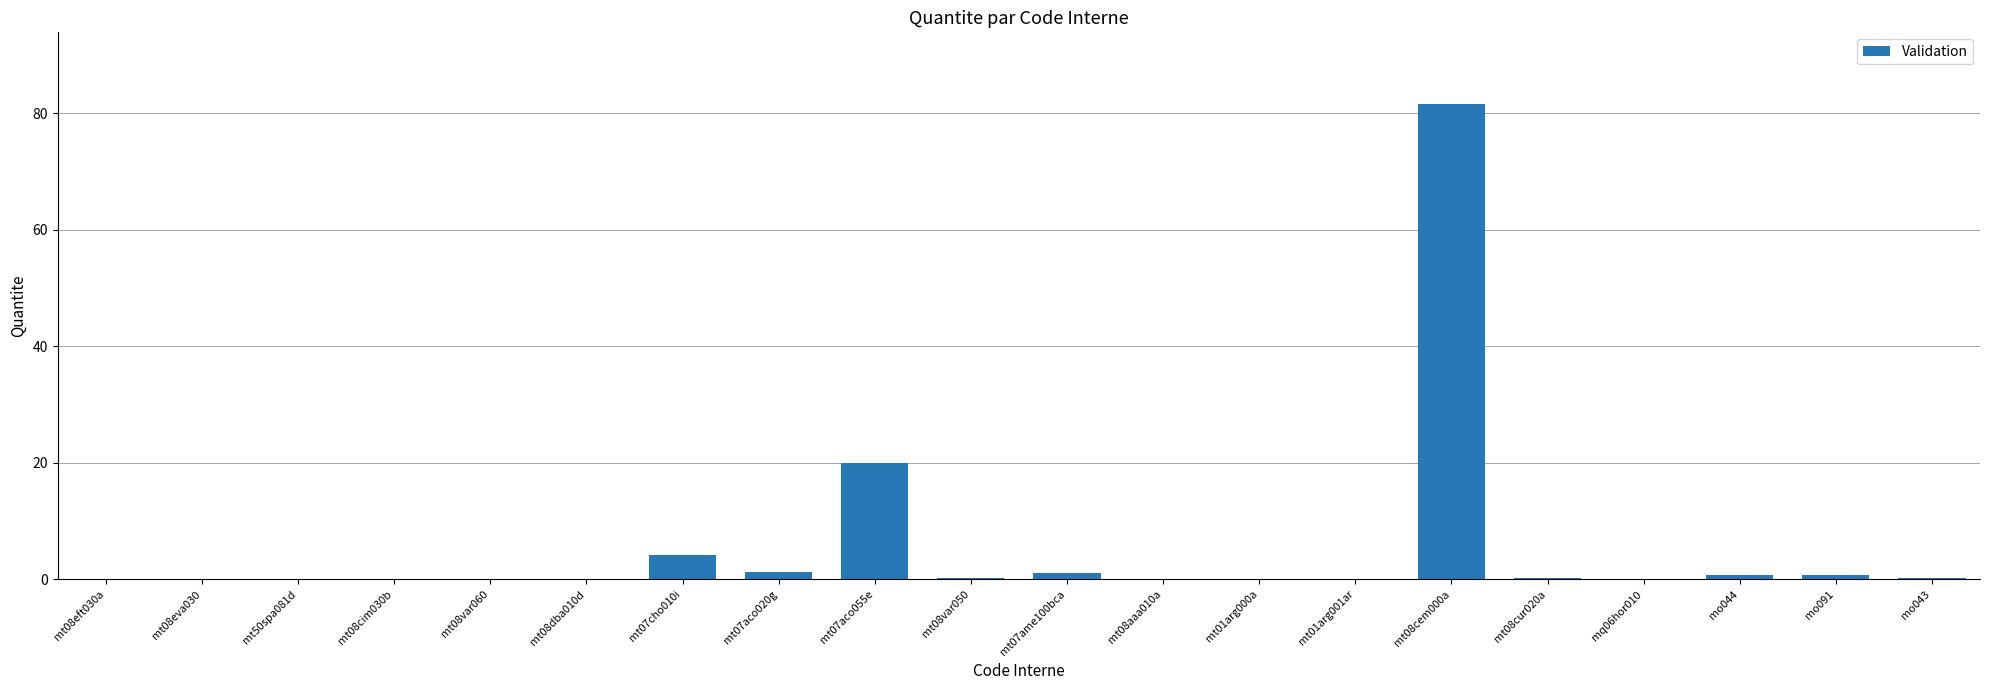

What is the sum of all values?

110.6